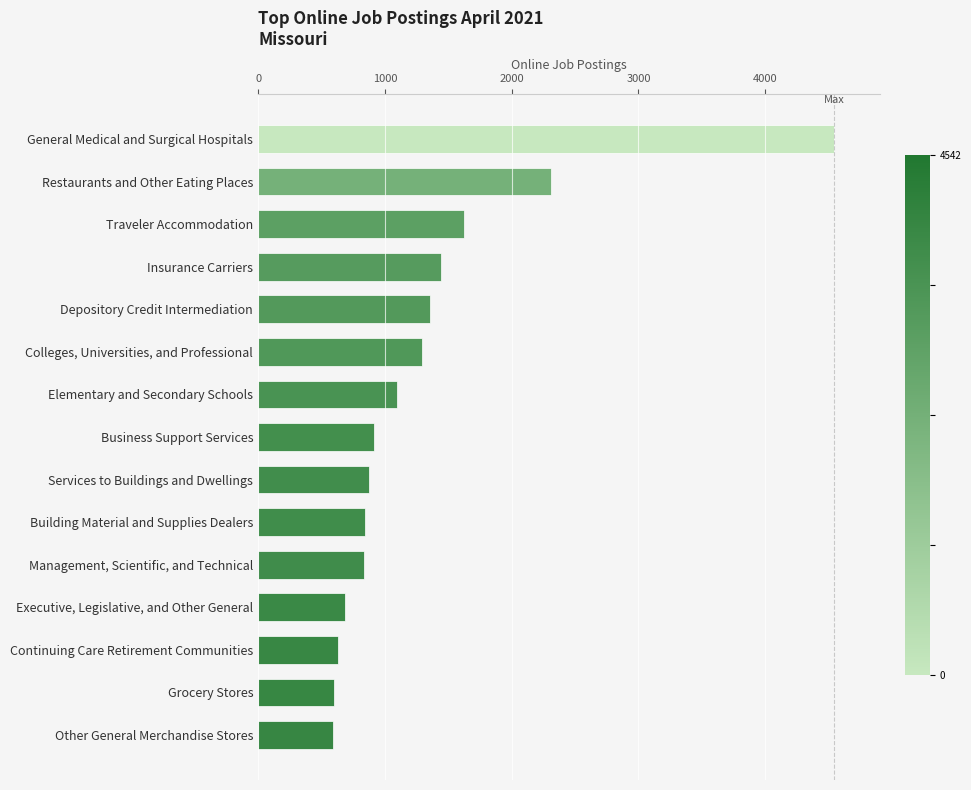

What is the average value?

1308